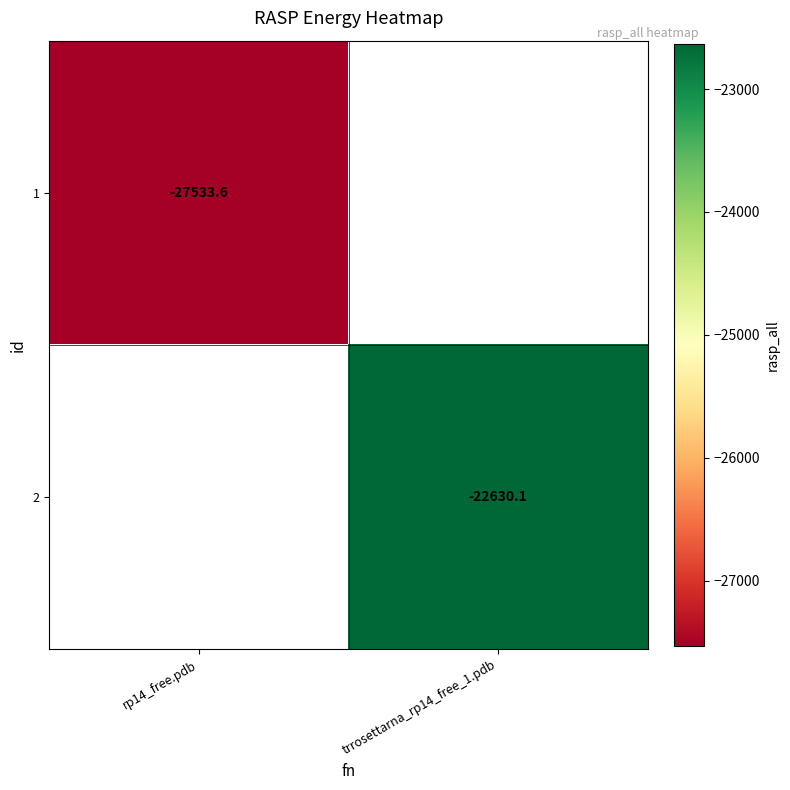

Is the value of 1 at rp14_free.pdb greater than the value of 2 at trrosettarna_rp14_free_1.pdb?

No